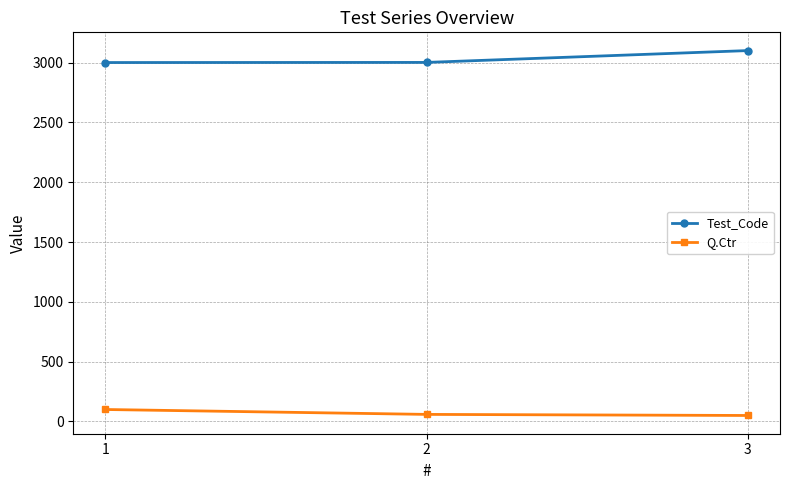

List the series in order of their peak value, highest first.

Test_Code, Q.Ctr